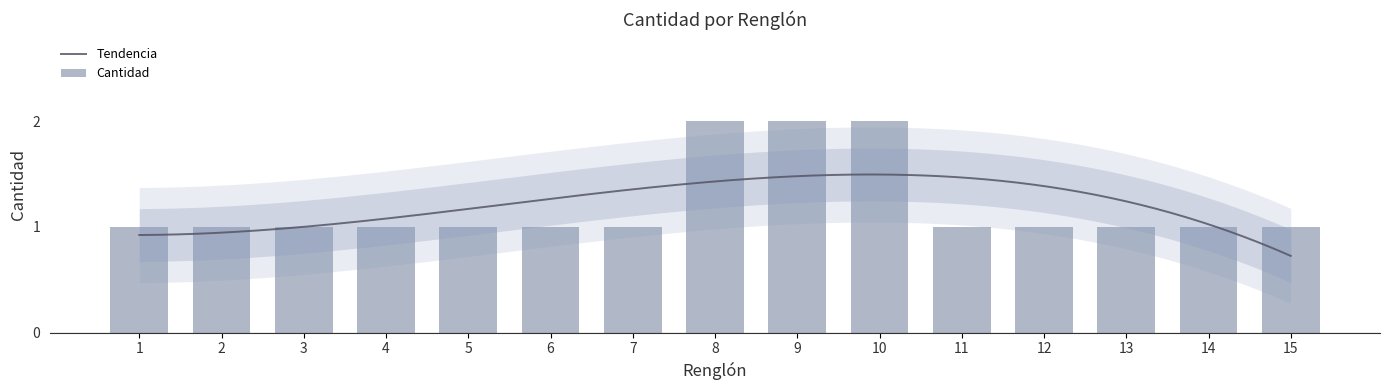

Rank the categories by value from lowest to highest.

1, 2, 3, 4, 5, 6, 7, 11, 12, 13, 14, 15, 8, 9, 10